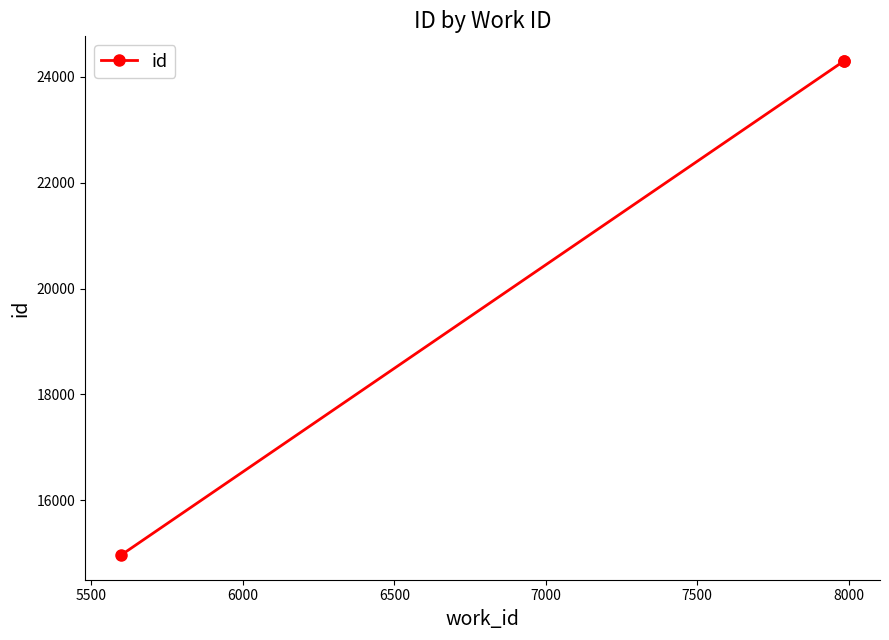

How many values are below 24300?

1